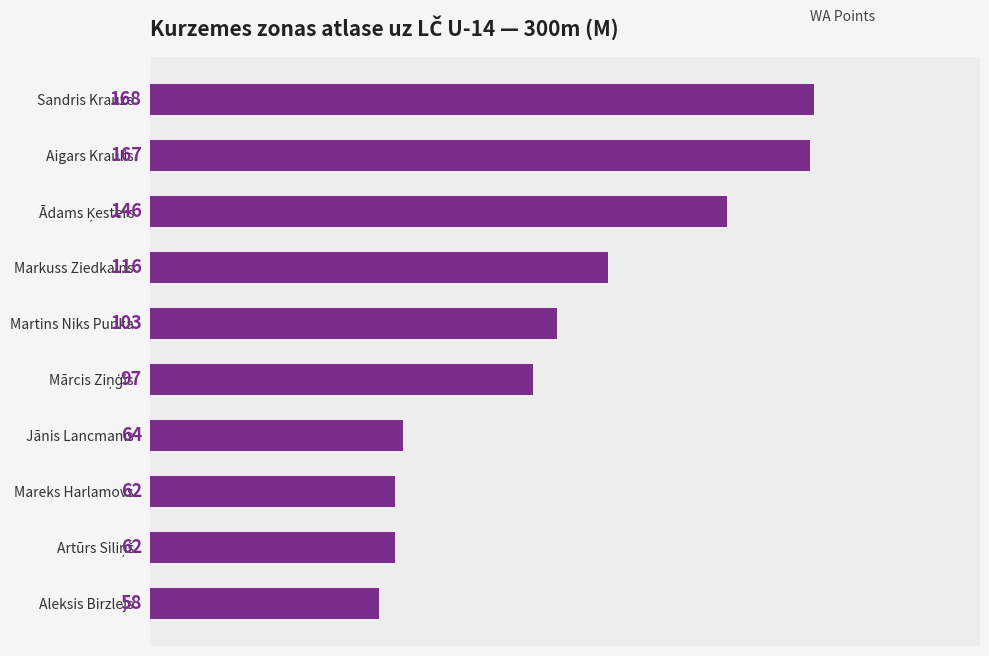

True or false: the data shows 64 at Jānis Lancmanis.

True